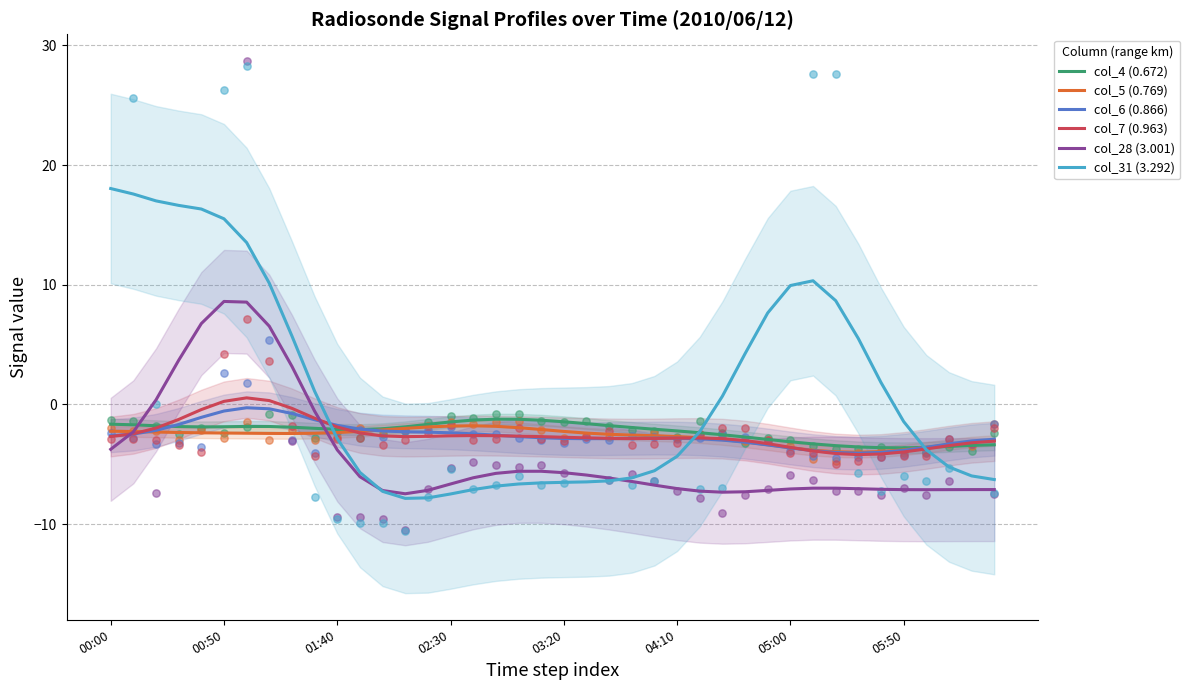

The value of col_7 (0.963) at 05:00 is -5.8. True or false?

False